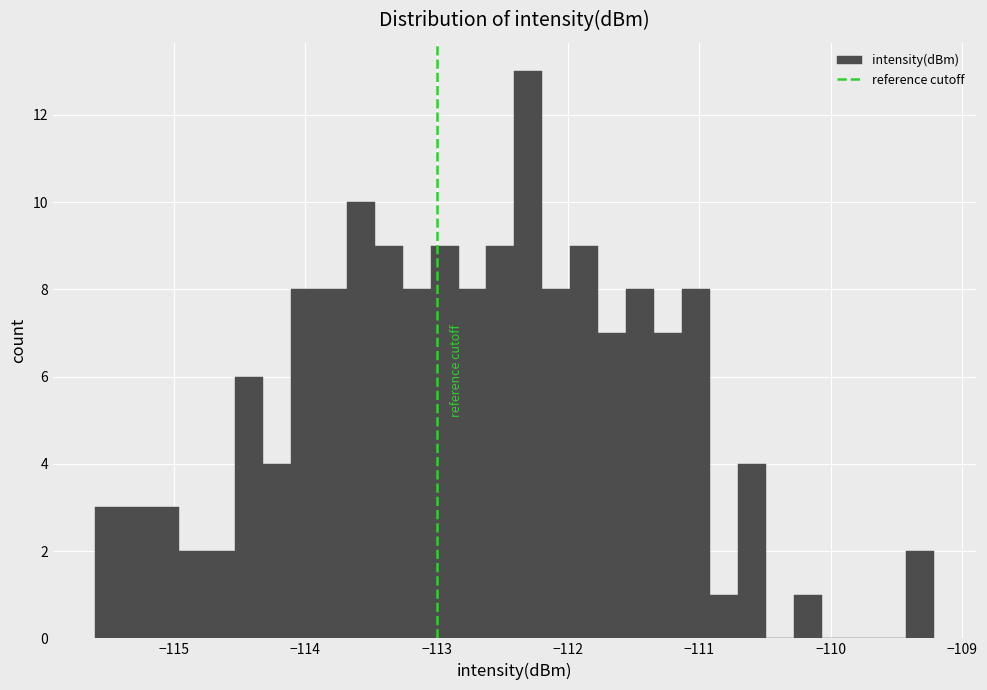

Read against the x-axis, roughly where is the centre of the tallest bar?

-112.3